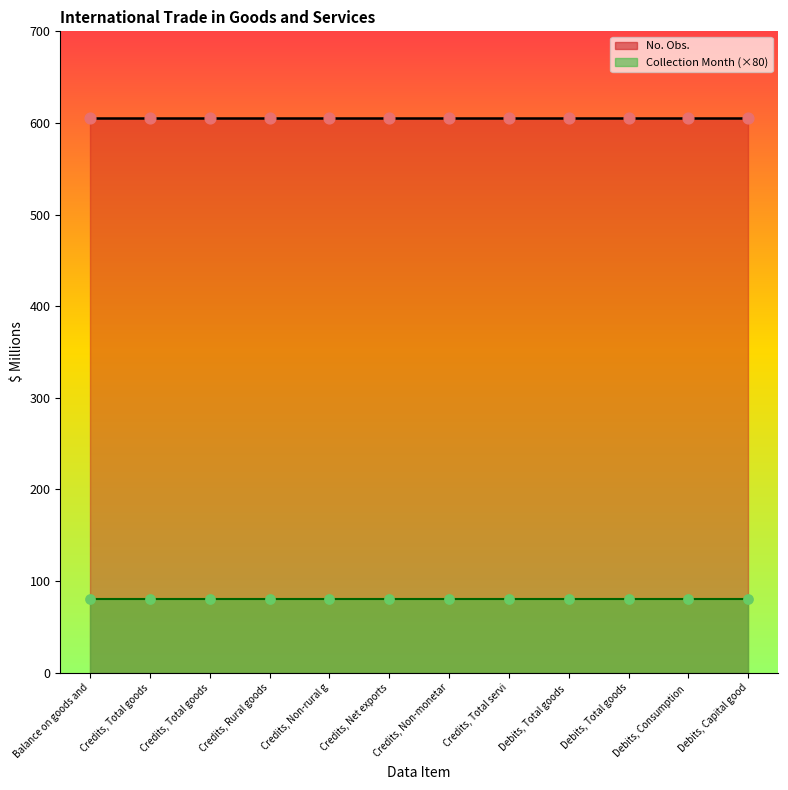

Is the value of Collection Month at Credits, Net exports of goods greater than the value of No. Obs. at Balance on goods and services?

No